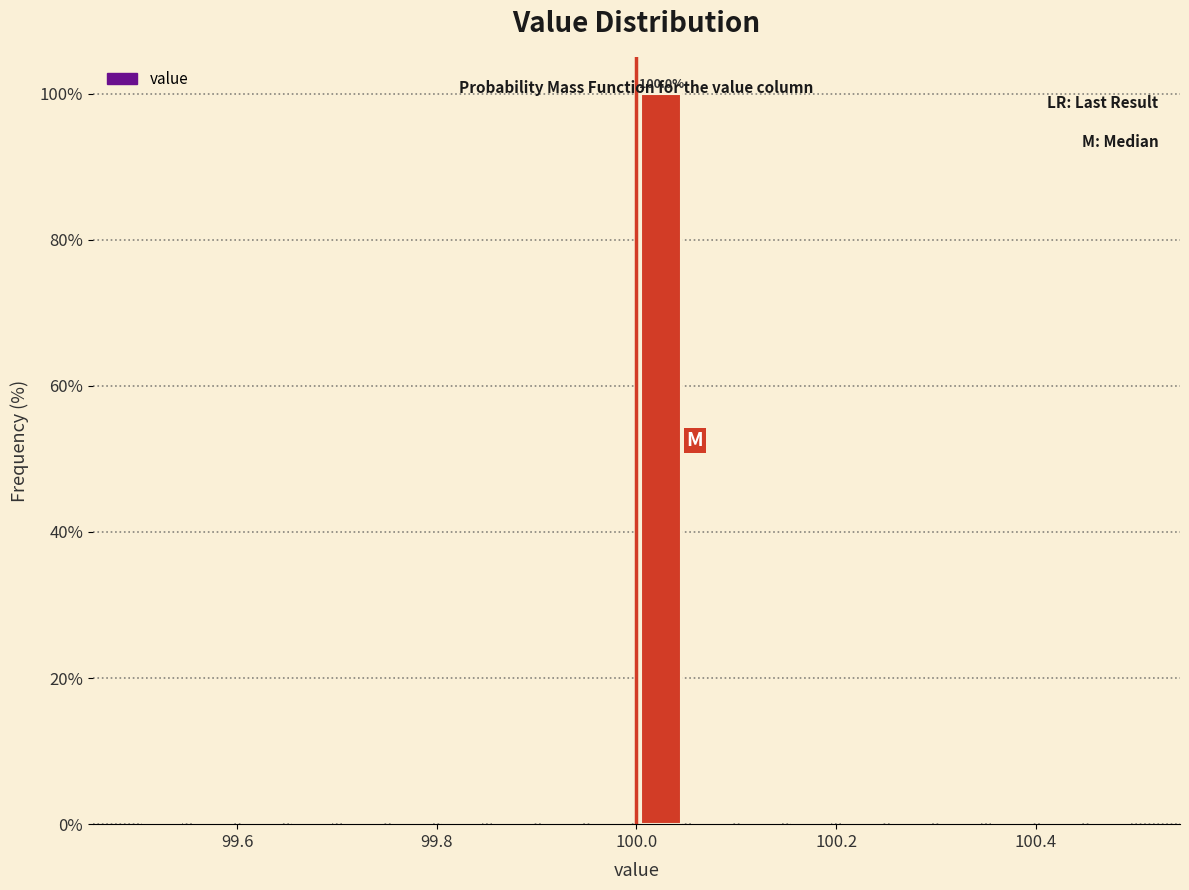

Around what value on the x-axis is the tallest bar? Give the approximate position of its centre, as read against the axis.

100.02